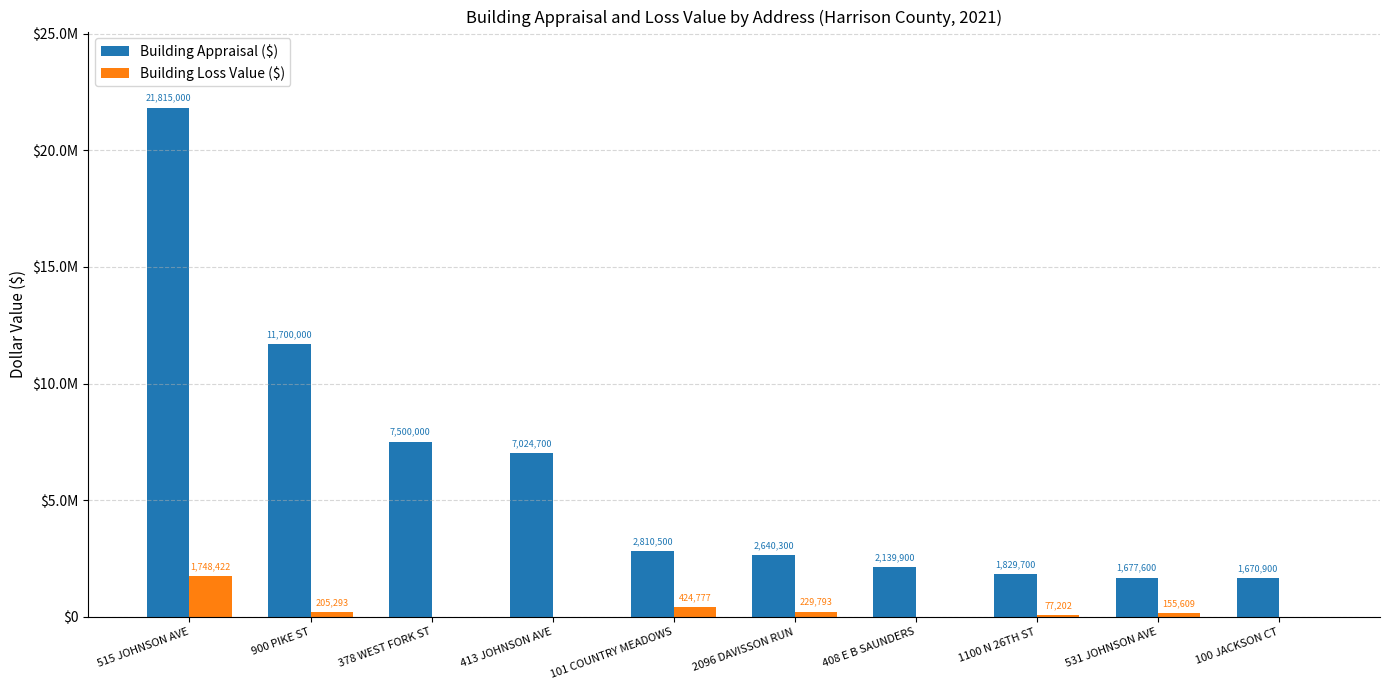

The value of Building Appraisal ($) at 900 PIKE ST is 11700000. True or false?

True